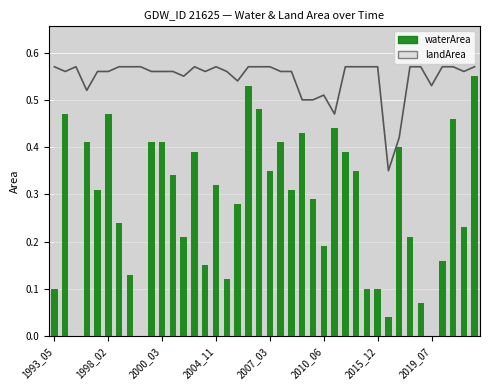

What is the value of the 19th bar from the left?

0.5